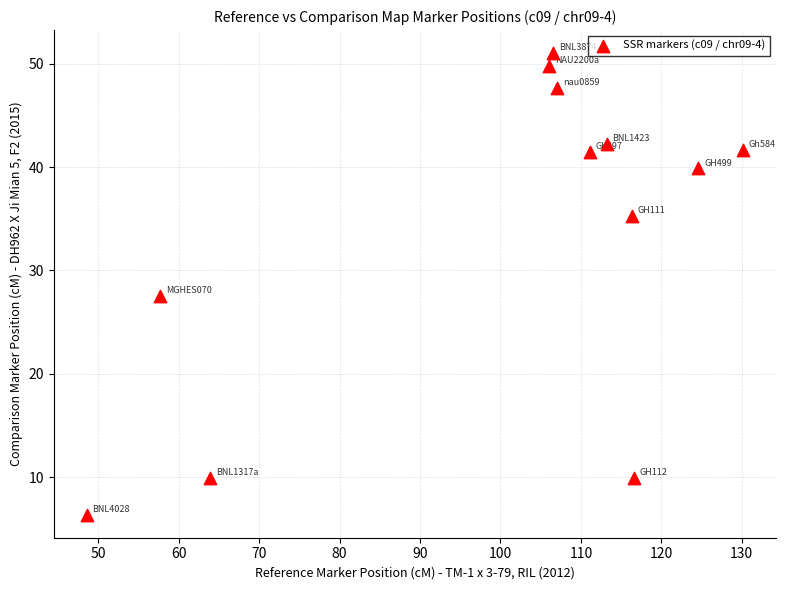

What is the average X value?

100.2